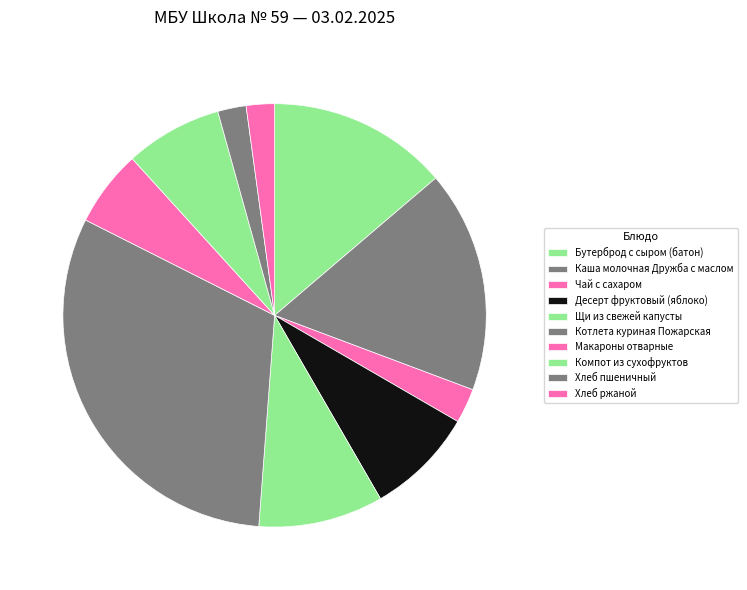

Is it true that Бутерброд с сыром (батон) is 14% of the pie?

True